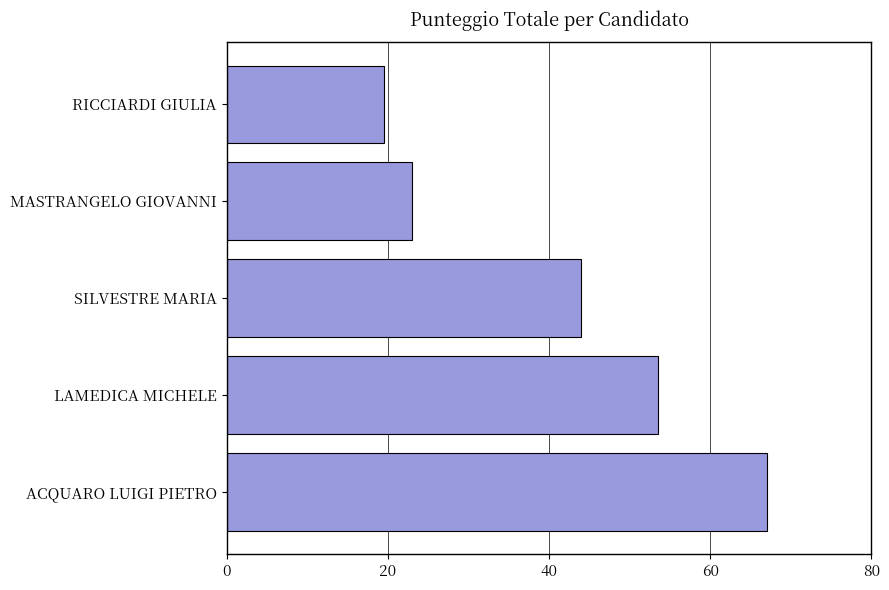

What is the smallest value displayed?

19.5